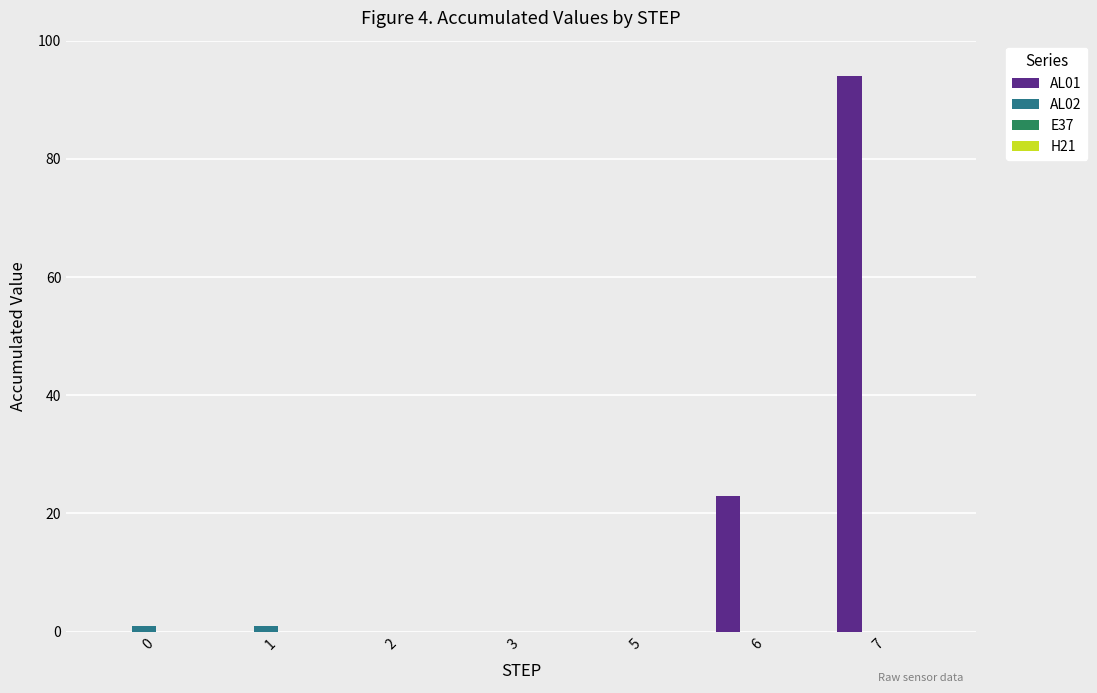

At which category does the chart reach its peak across all series?

7